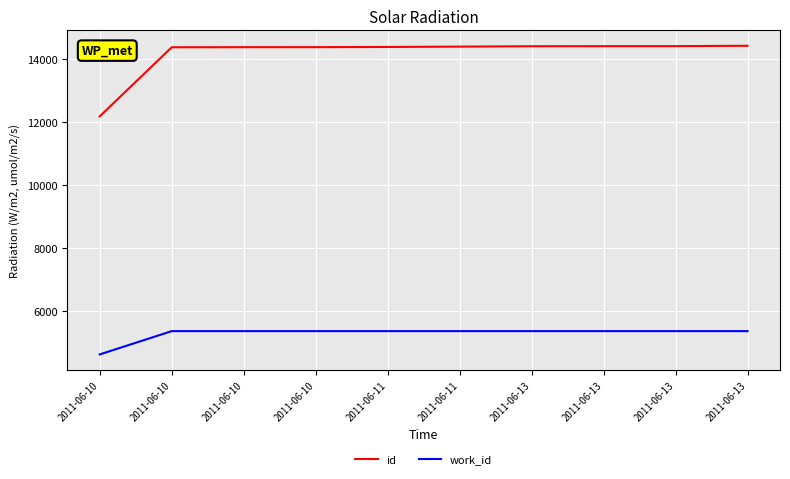

What are all the series names shown in the legend?

id, work_id